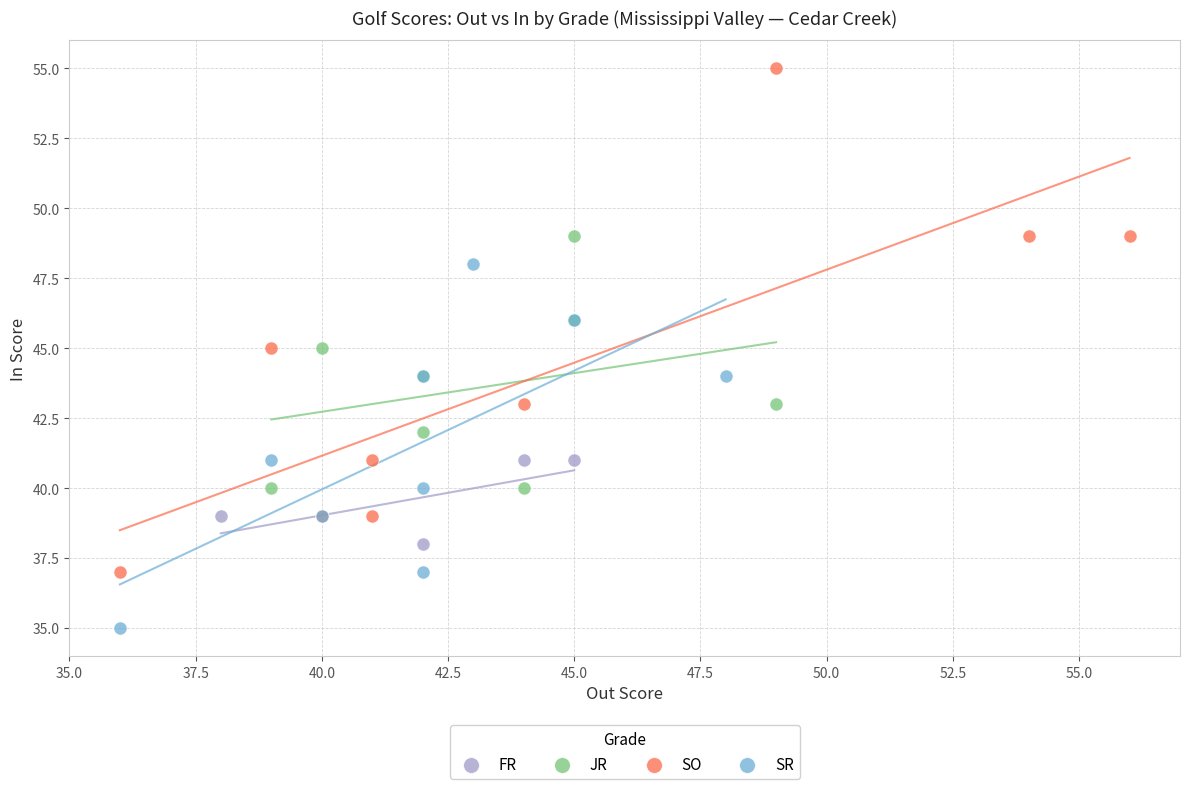

Which series has the widest spread of Y values?

SO